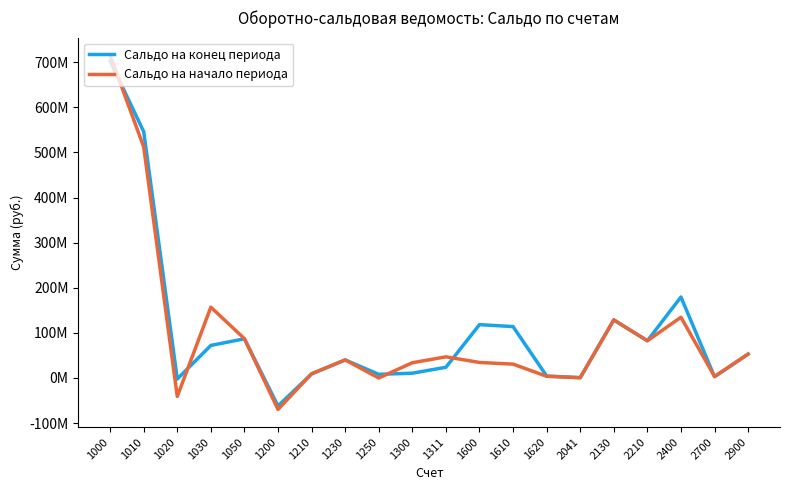

True or false: Сальдо на начало периода has a value of 30690238.7 at 1610.

True